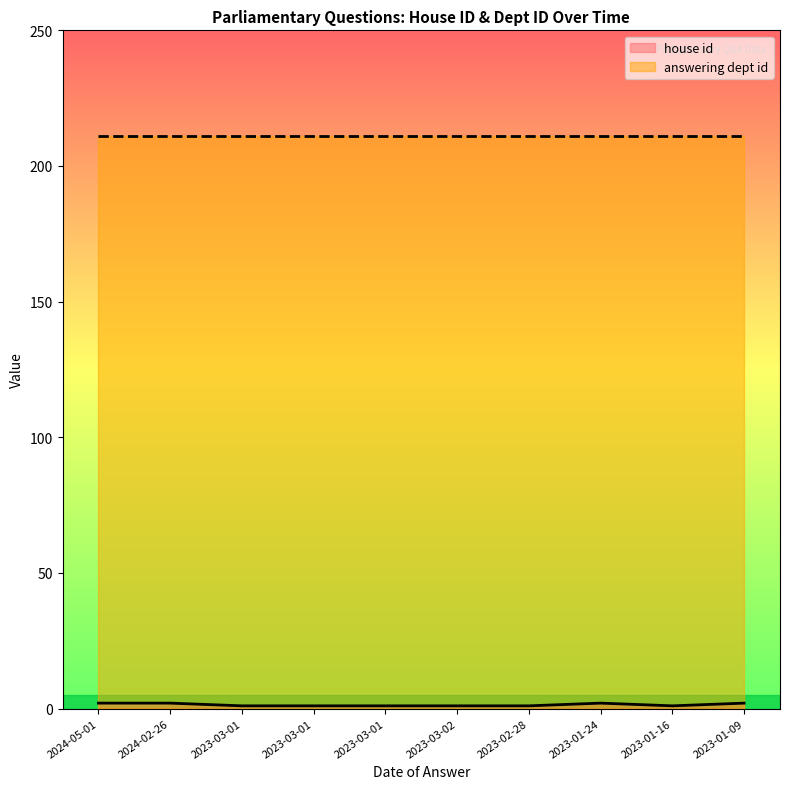

Between 2023-03-01 and 2023-02-28, which is larger?

2023-03-01